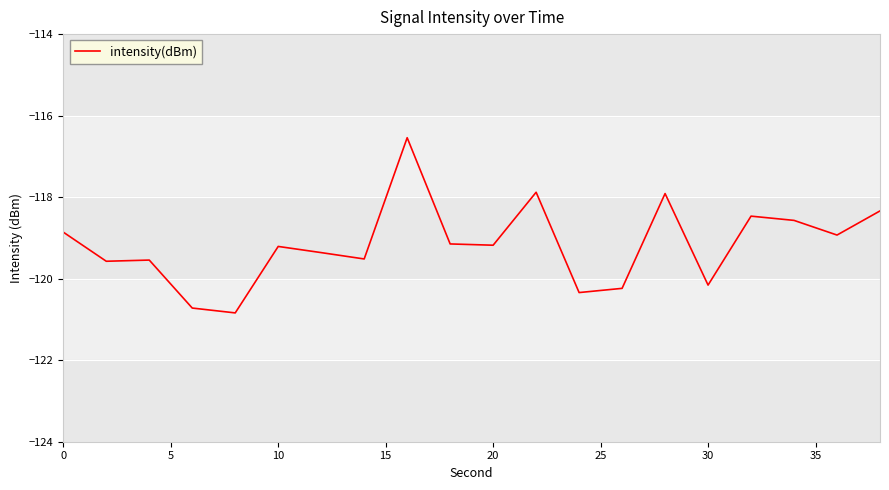

How many values exceed -119?

8